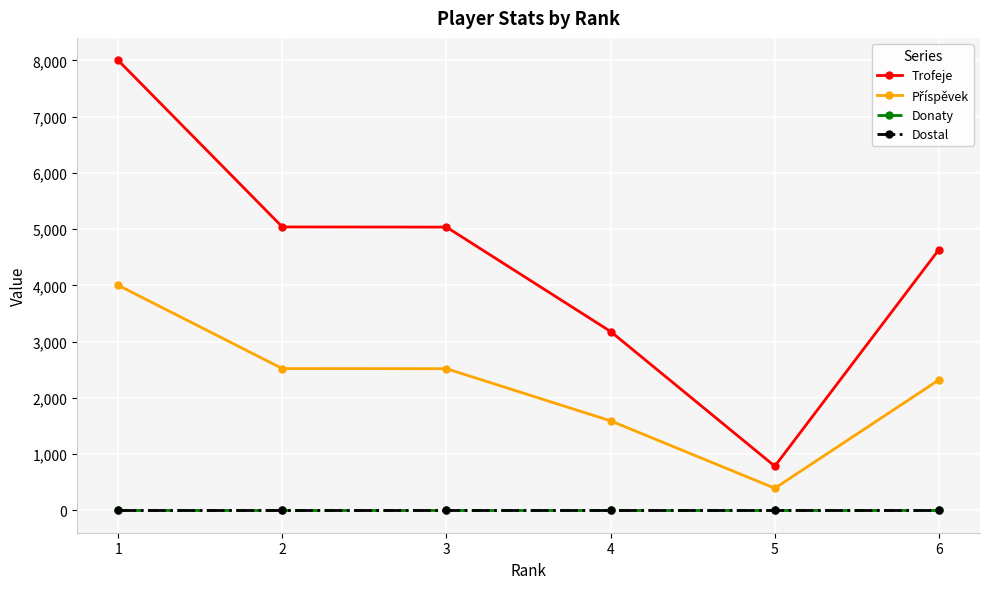

Is this an area chart (filled region under the line)?

No